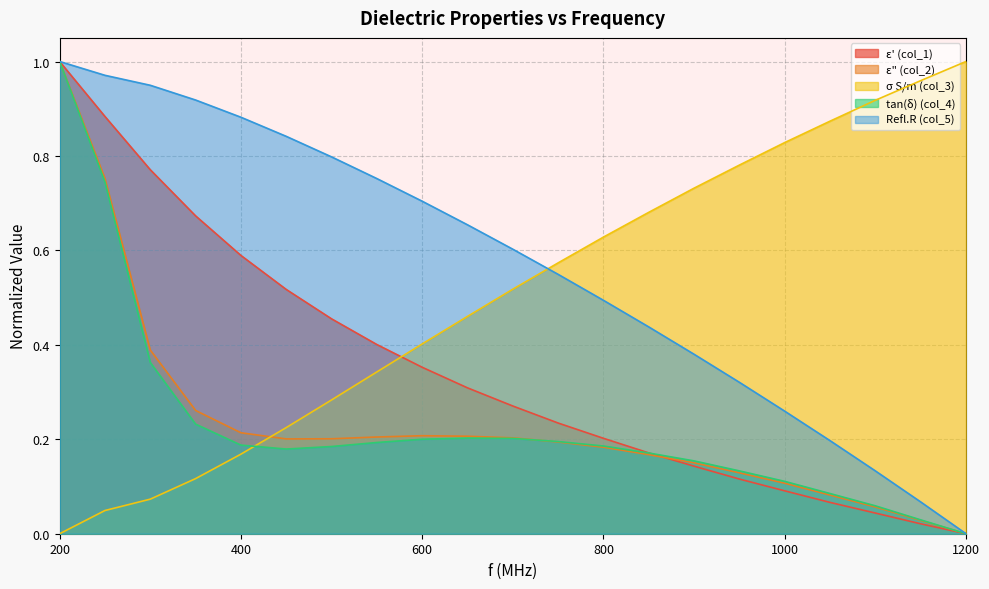

Is it true that Refl.R (col_5) equals 0.2 at 250?

False